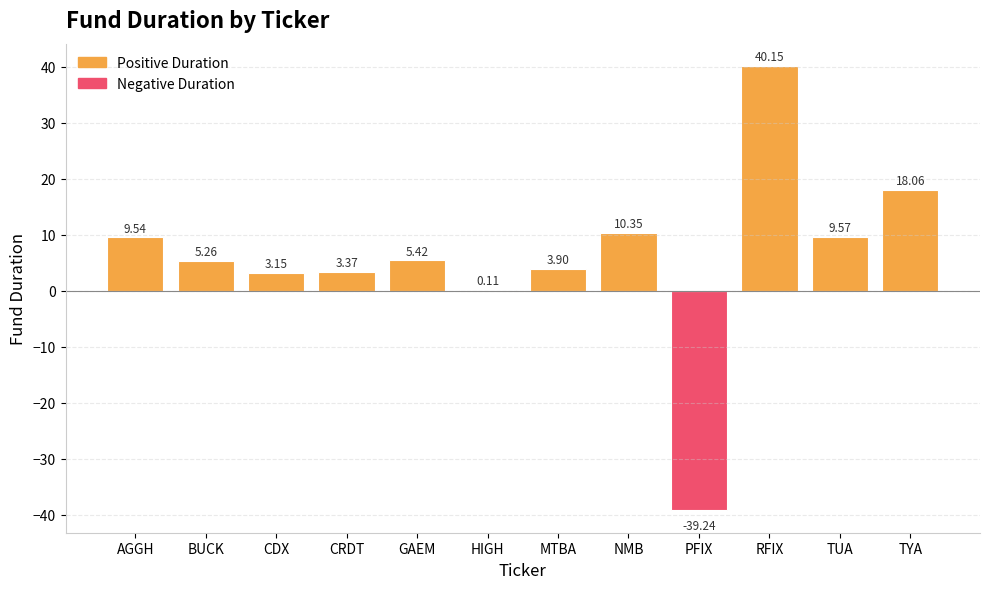

Are the bars horizontal?

No